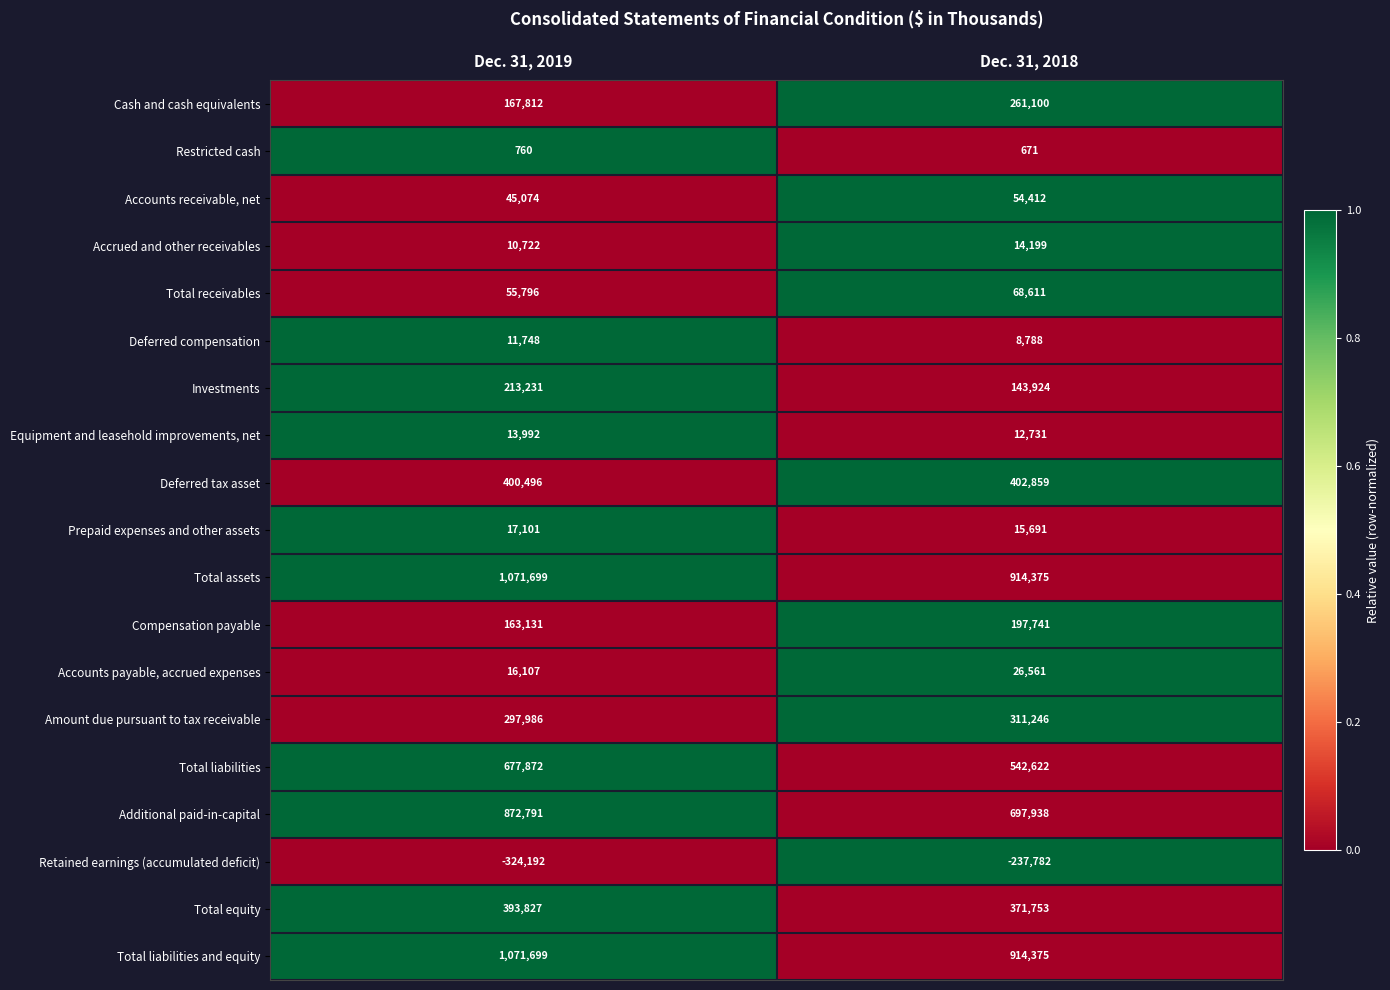

What is the difference between the highest and lowest values at Dec. 31, 2019?

1395891